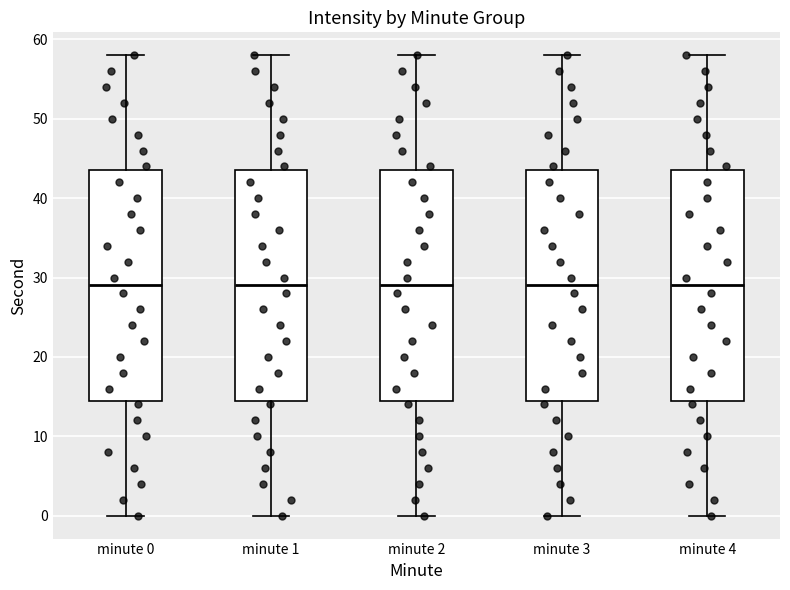

Reading left to right, transcribe this box plot: for each box, give where its median line is, the range the box spans, and where its two whiskers end, as read against the y-axis. The values are not printed on the chart, so give them approximately, as read against the axis.

minute 0: median 29, box 15 to 44, whiskers 0 to 58
minute 1: median 29, box 15 to 44, whiskers 0 to 58
minute 2: median 29, box 15 to 44, whiskers 0 to 58
minute 3: median 29, box 15 to 44, whiskers 0 to 58
minute 4: median 29, box 15 to 44, whiskers 0 to 58